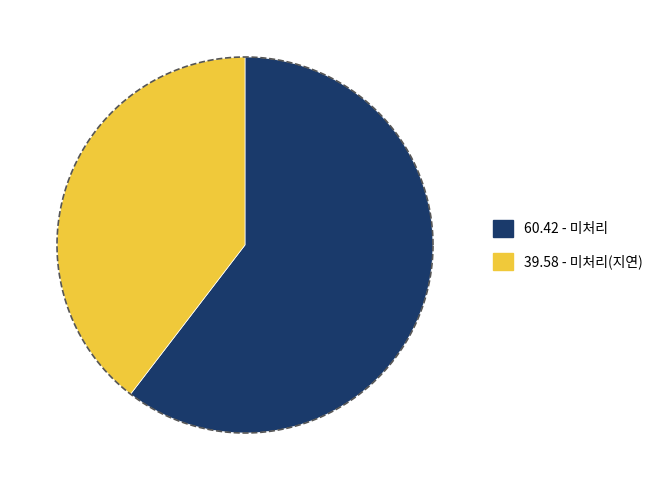

True or false: 미처리(지연) accounts for 26% of the total.

False